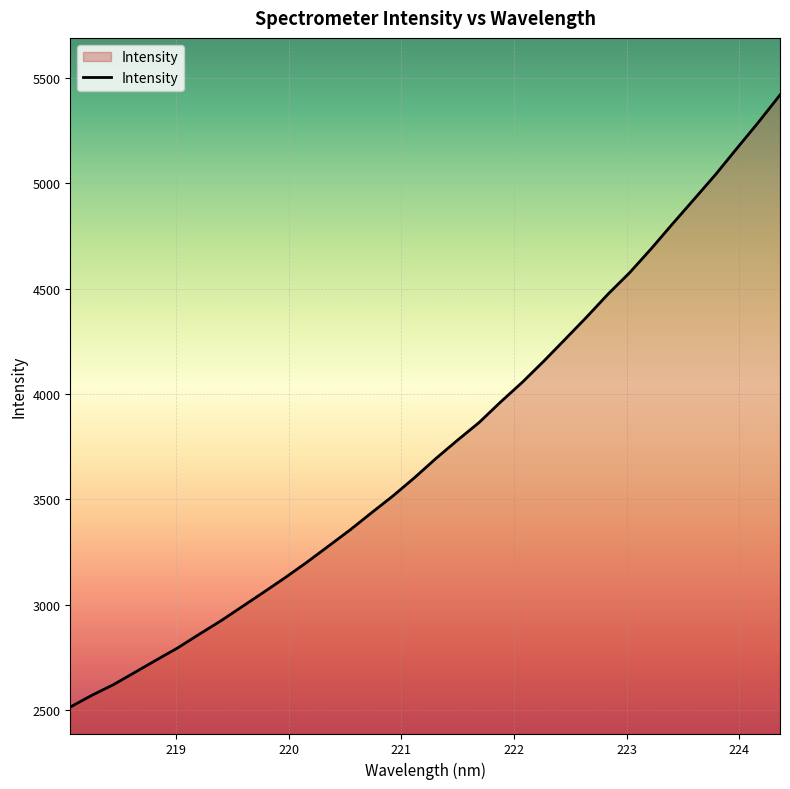

What is the greatest value displayed?

5420.4